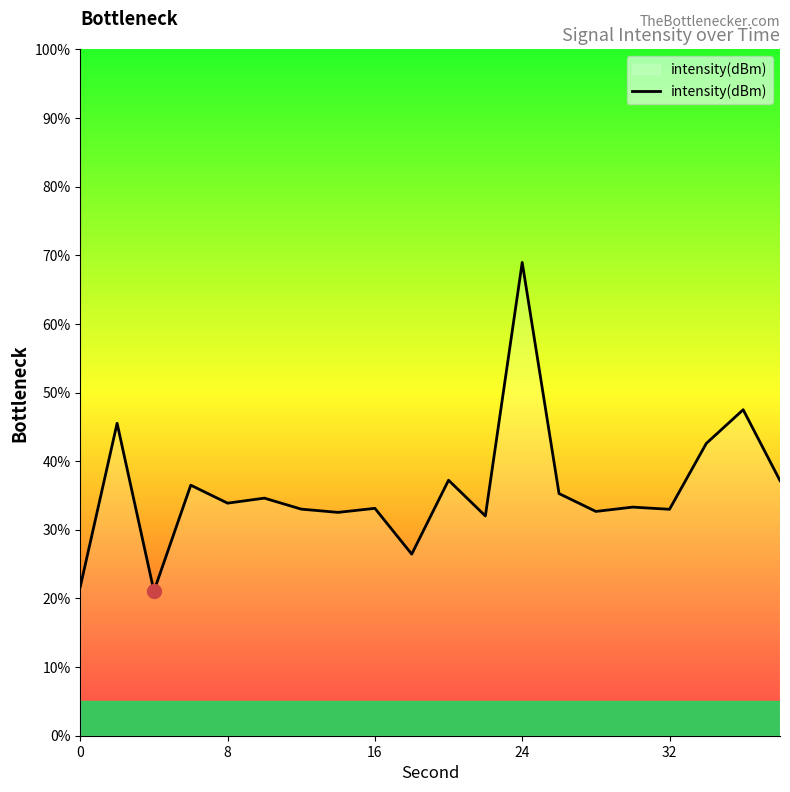

What is the minimum value shown in the chart?

21.1